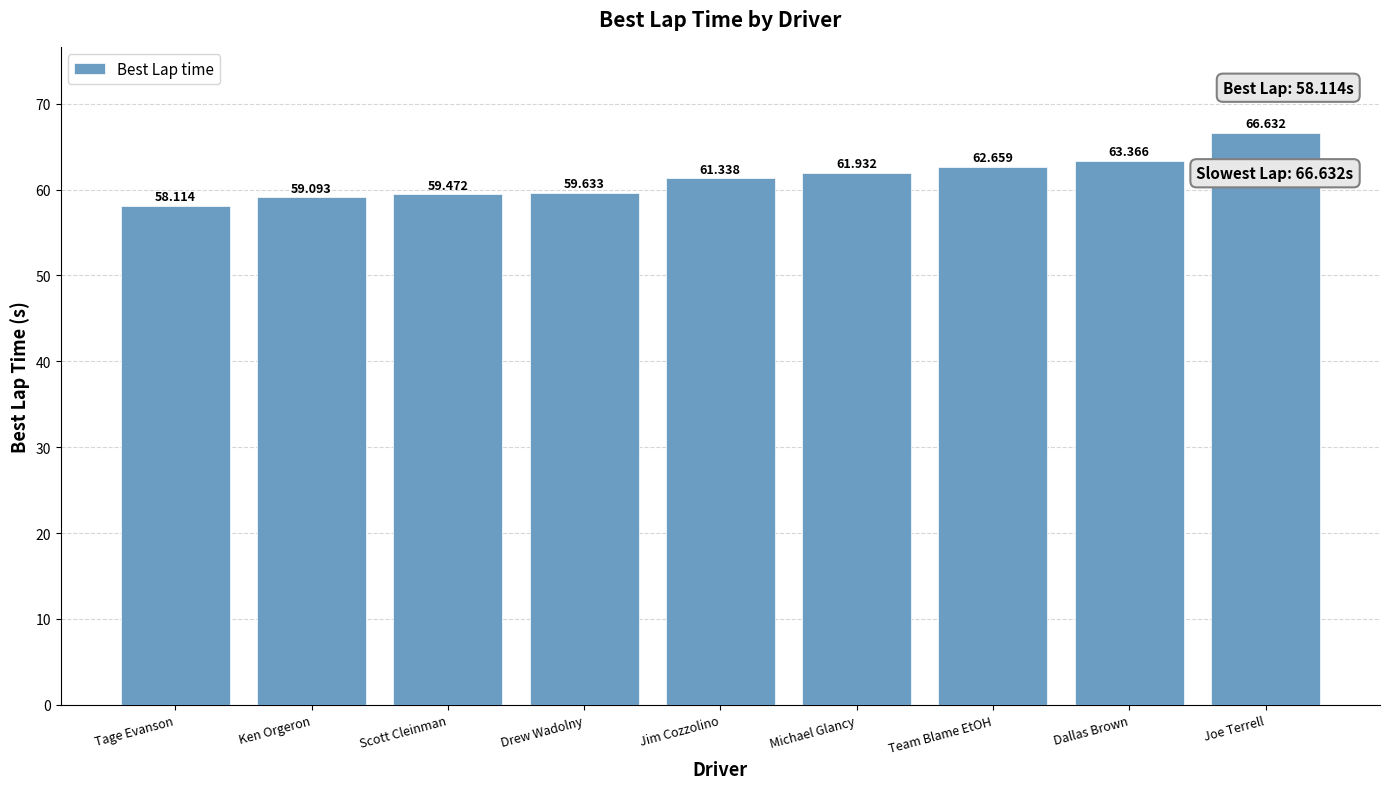

Approximately how many times larger is the value at Joe Terrell compared to Scott Cleinman?

1.1